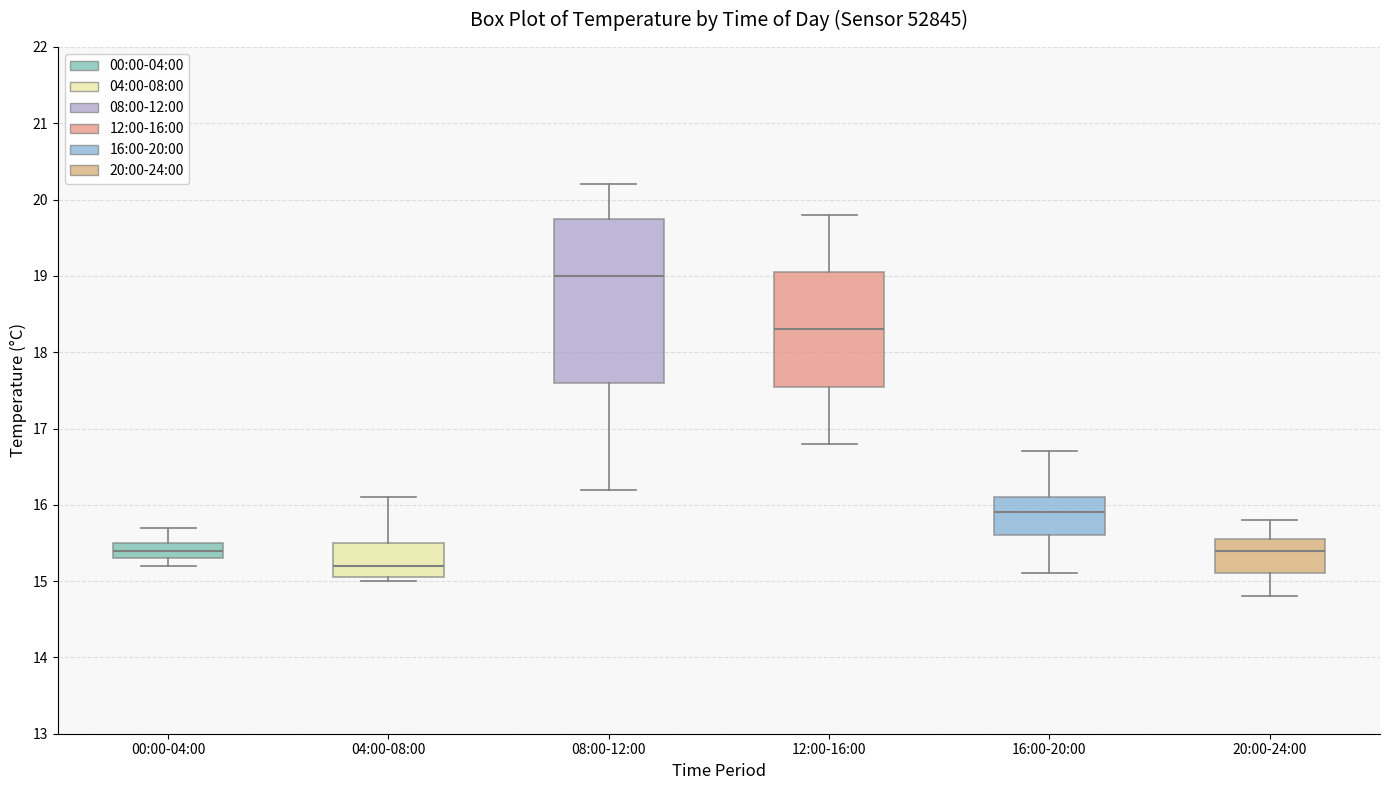

Comparing the boxes themselves (not the whiskers), which one is the tallest?

08:00-12:00